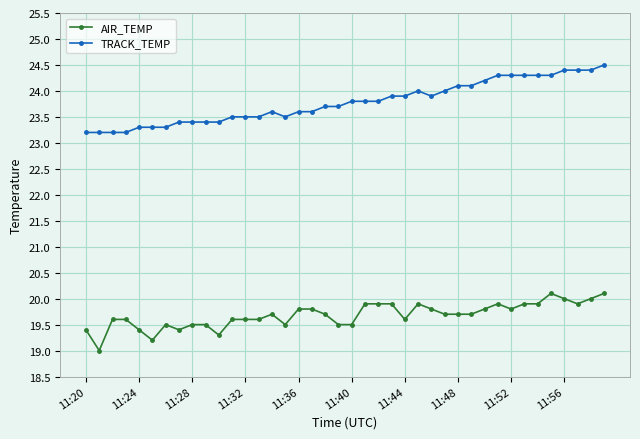

What is the value of the AIR_TEMP point at the 7th from the left?

19.5